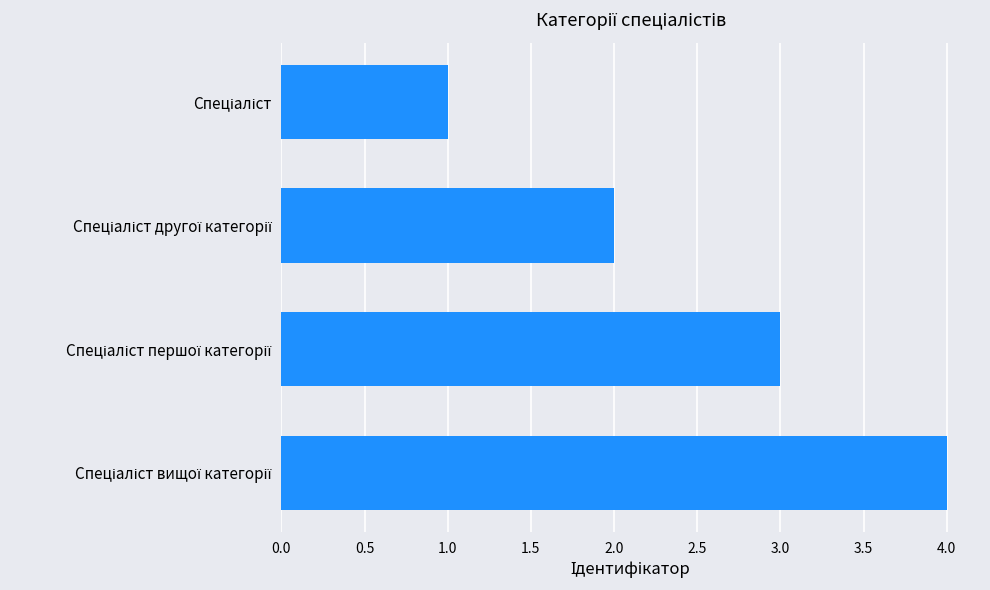

What is the difference between the maximum and minimum values?

3